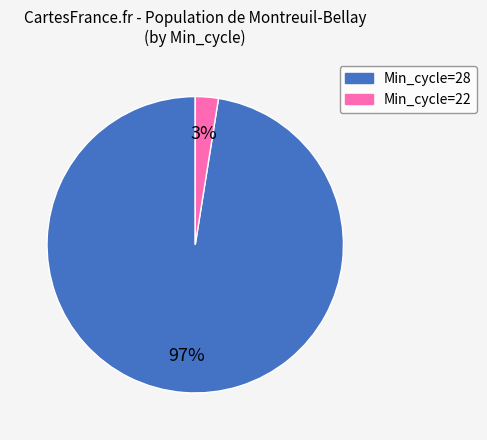

To the nearest percent, what is the average slice percentage?

50%